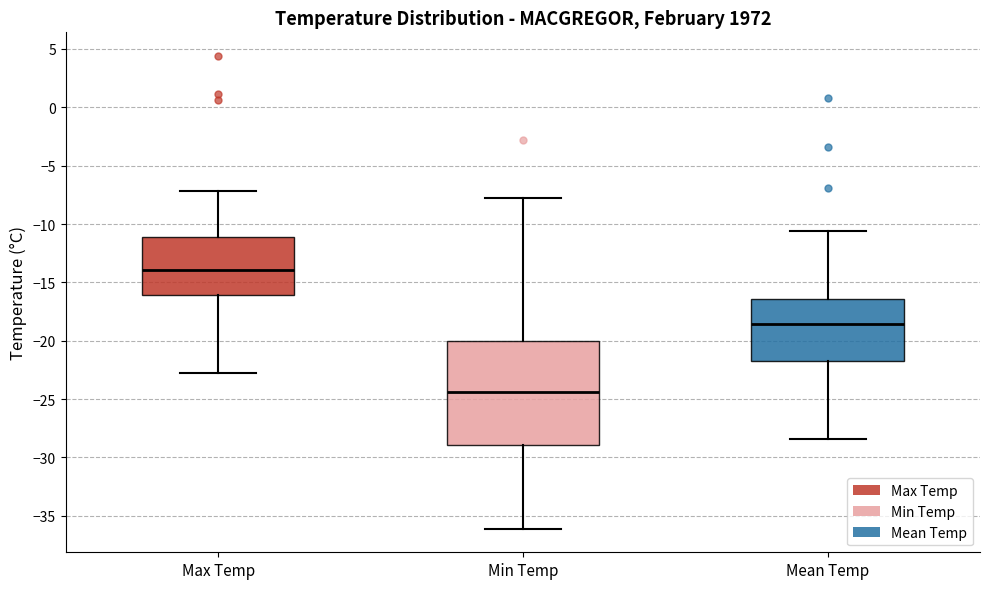

Where does the median line of the box for Mean Temp sit on the y-axis? The values are not printed on the chart, so give them approximately, as read against the axis.

-18.5